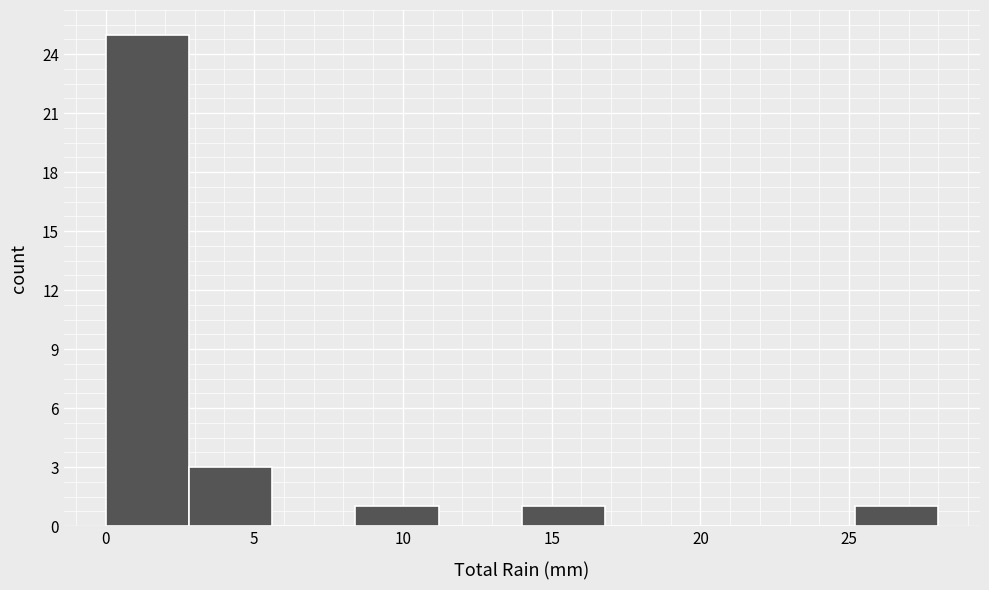

Over which range of the x-axis is the bar tallest?

0.0 to 2.8